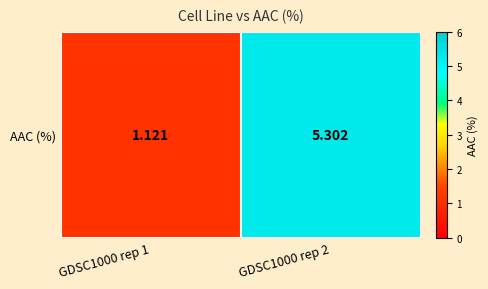

What is the smallest value displayed?

1.1